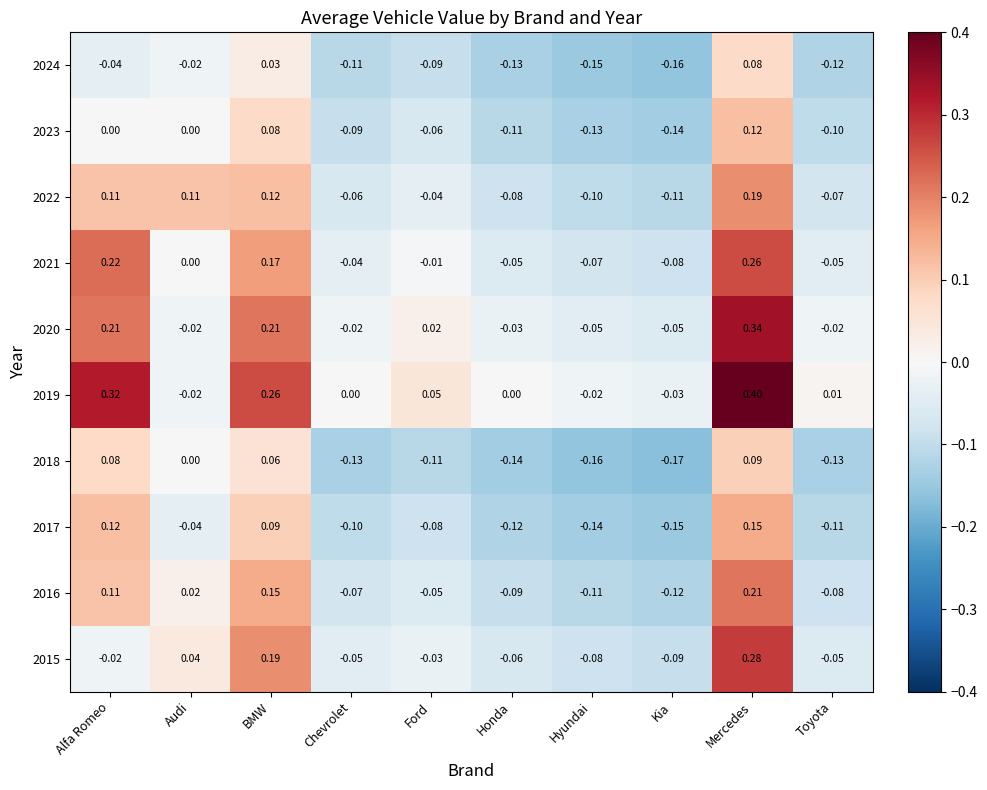

Where does the 2019 series first go above 0?

Alfa Romeo